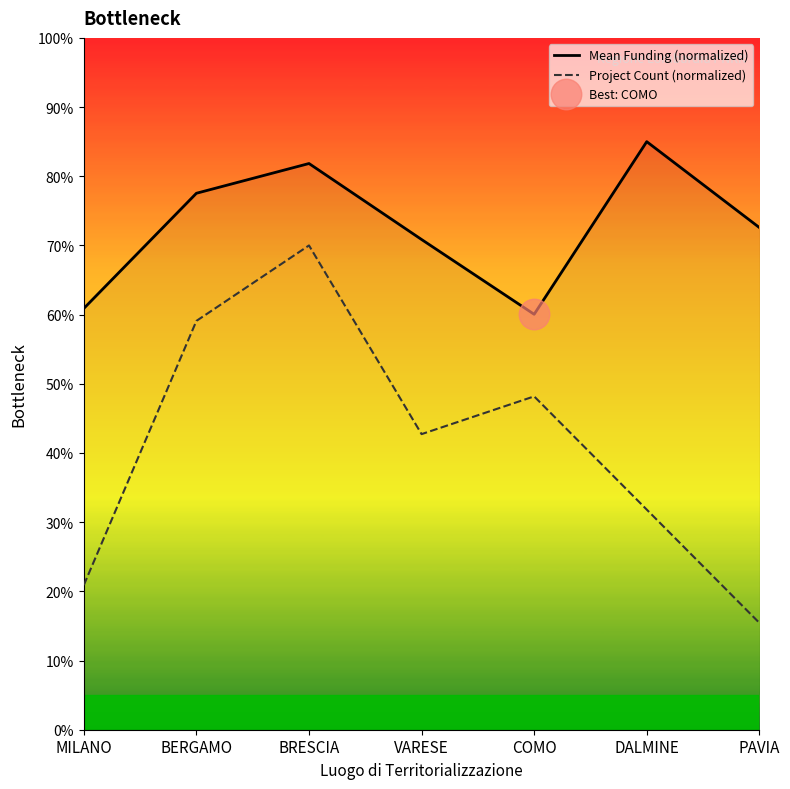

What is the difference between the Project Count (normalized) values at PAVIA and MILANO?

5.5